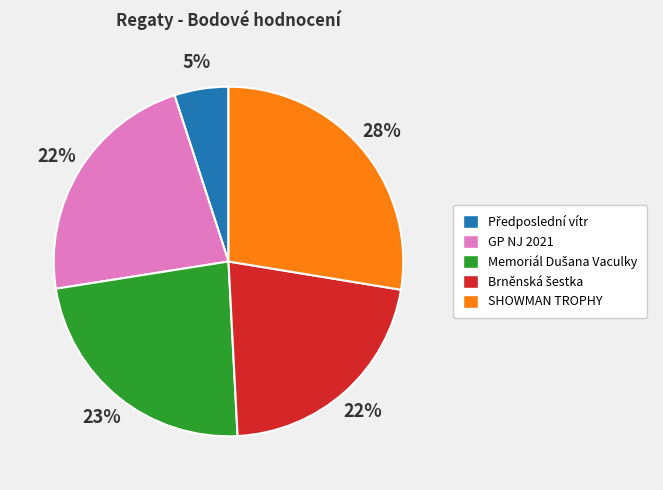

Count the number of slices in the pie.

5